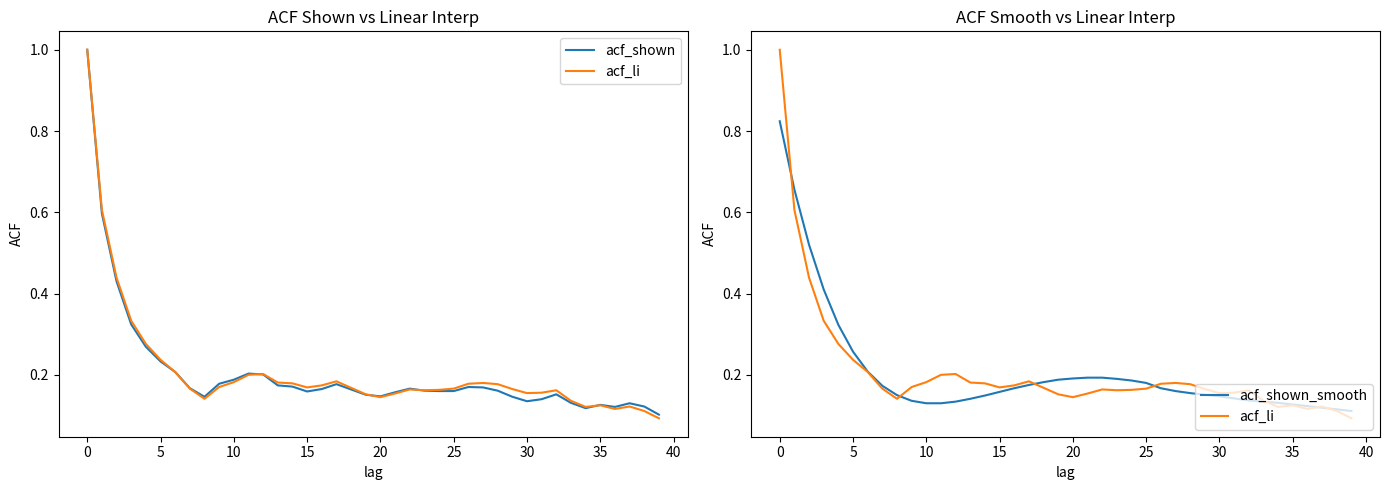

Is this an area chart (filled region under the line)?

No